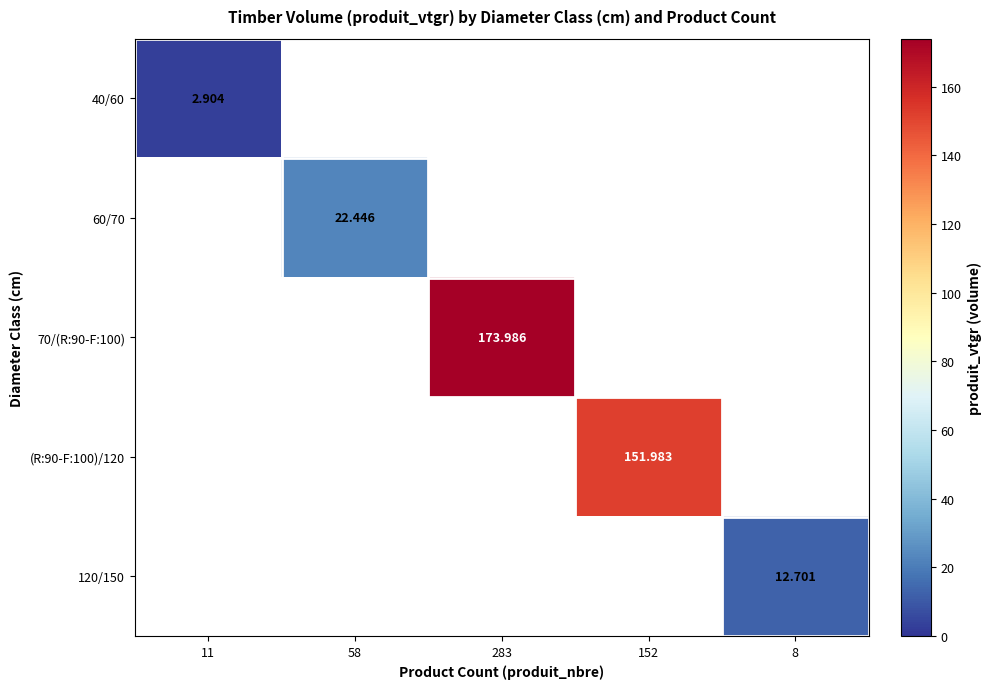

What is the greatest value displayed?

174.0